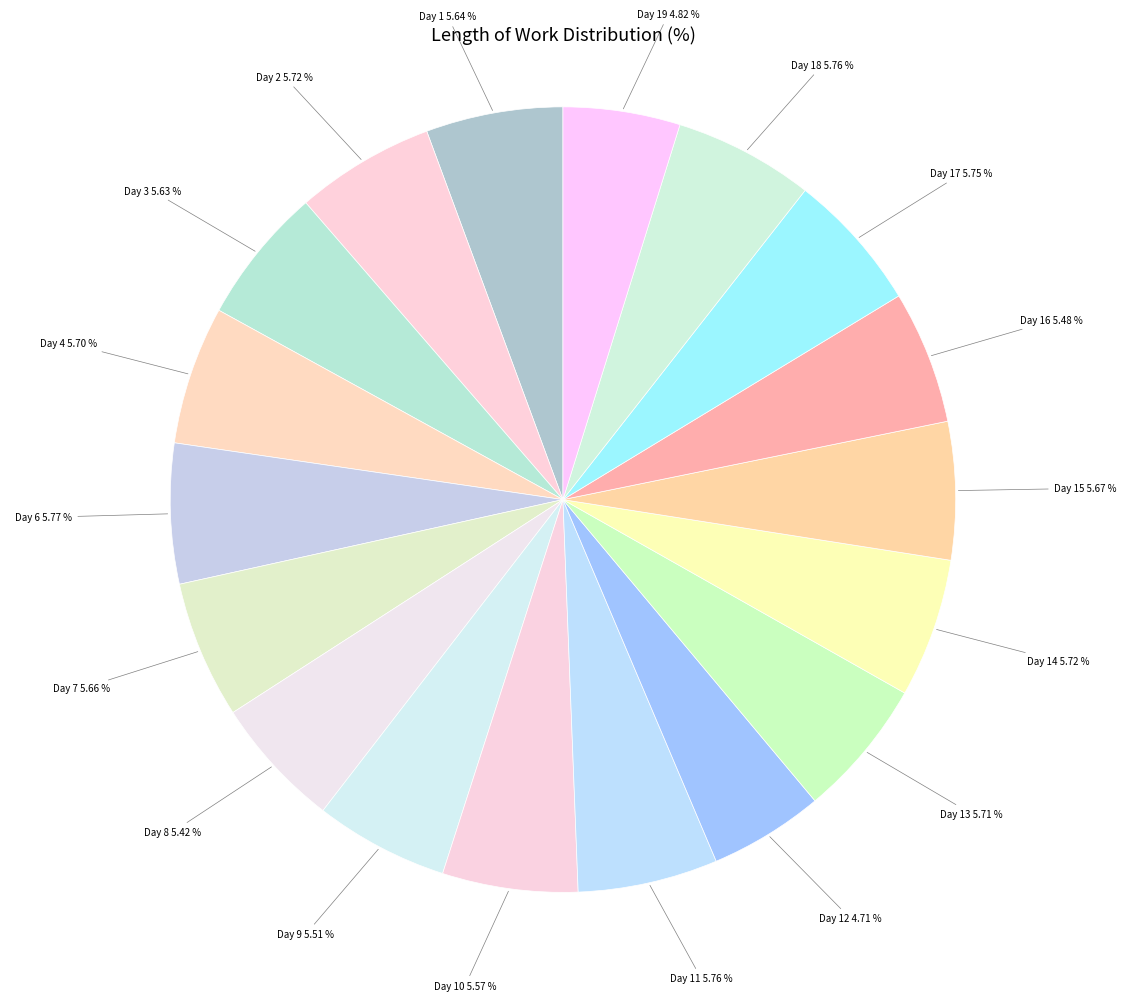

How many slices are in this pie chart?

18